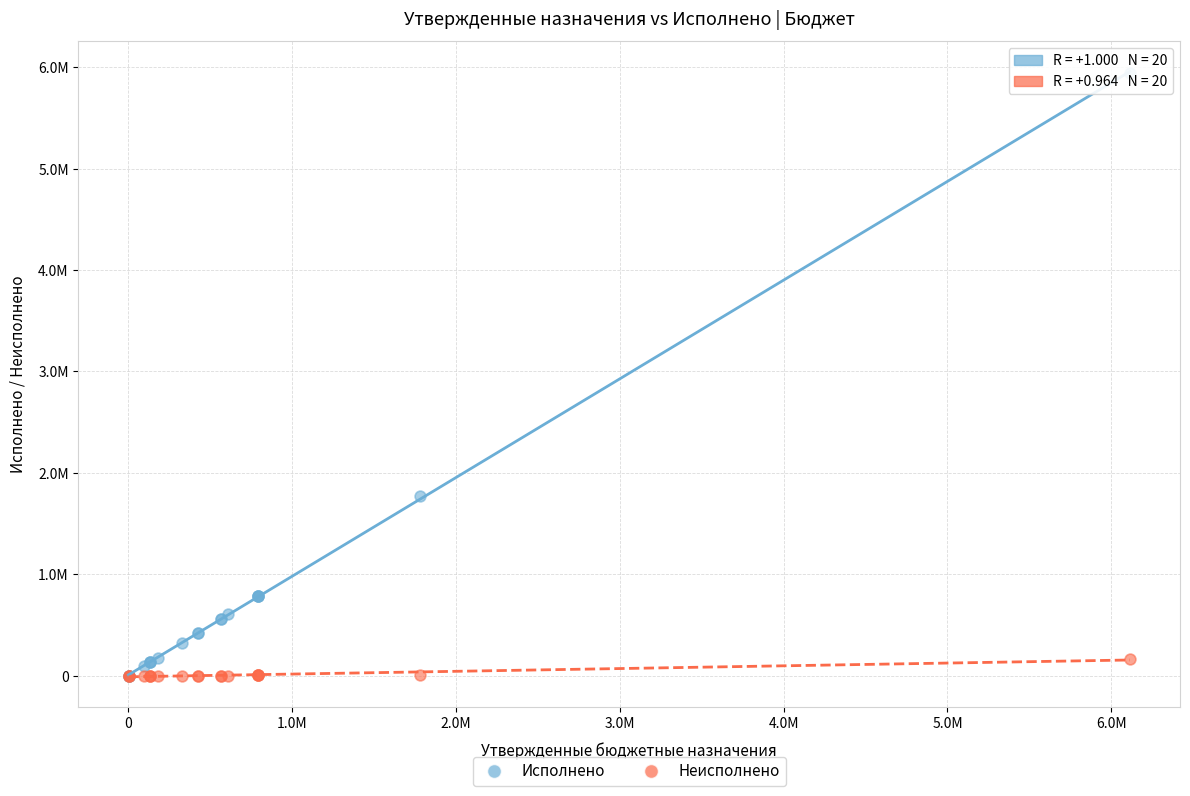

What are all the series names shown in the legend?

Исполнено, Неисполнено